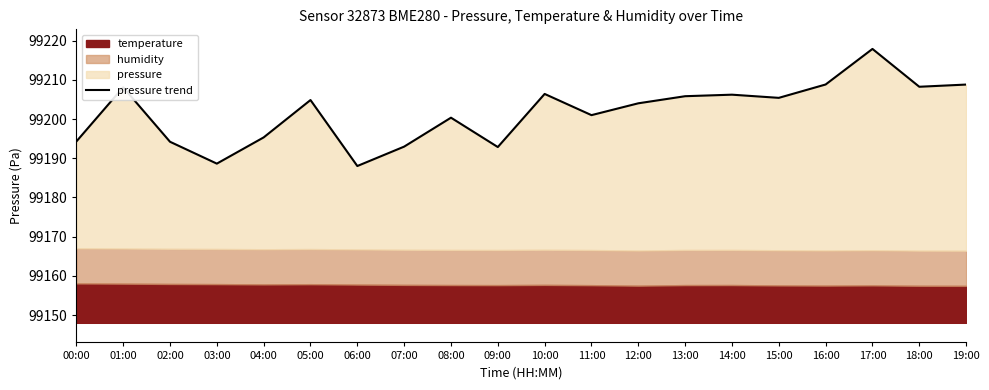

Where does the data first go above 99204?

01:00